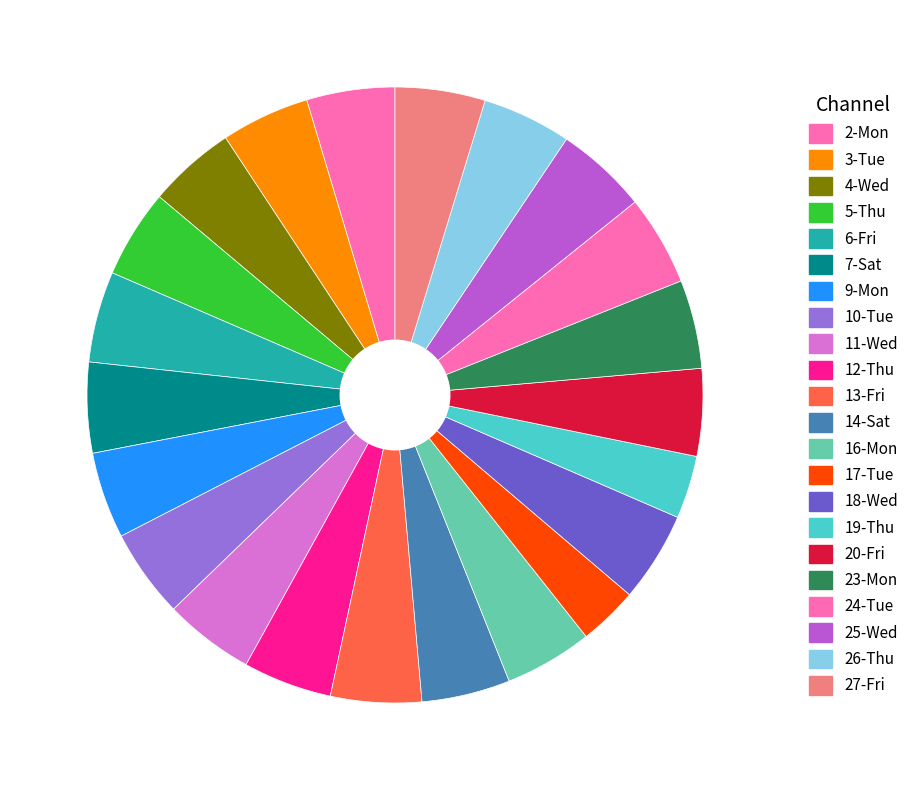

To the nearest percent, what portion does 7-Sat represent?

5%